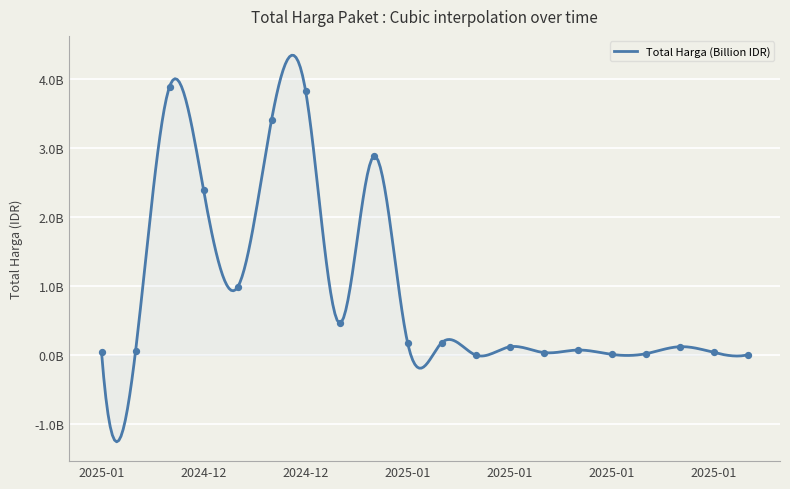

What is the change in value from 2024-12-18 to 2025-01-15?

-3371174400